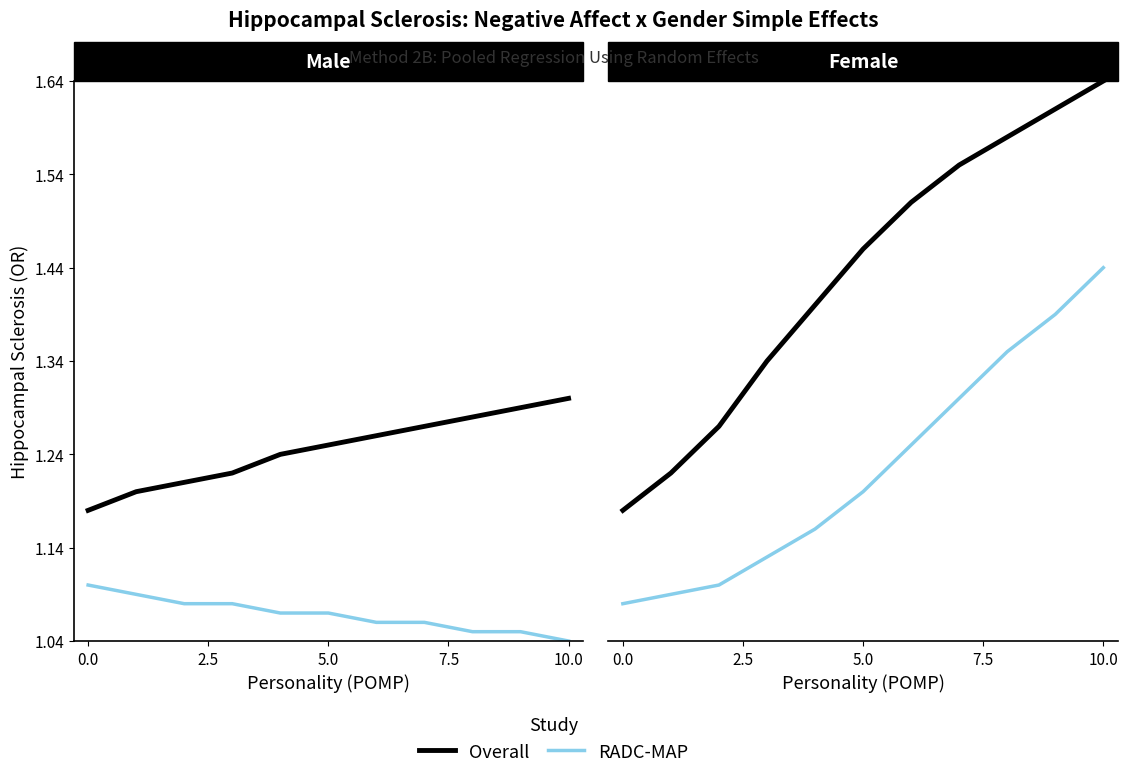

True or false: Overall has a value of 0.7 at 0.0.

False